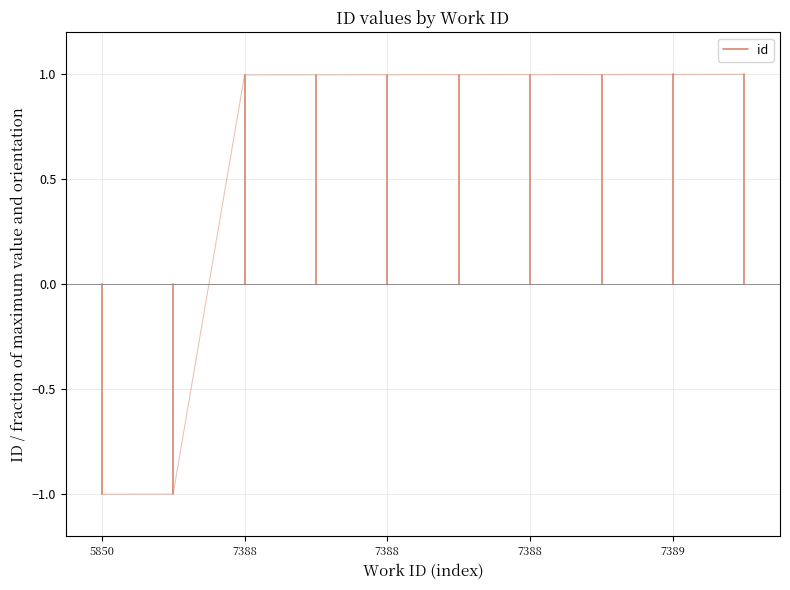

What is the value of the 2nd point from the left?

-1